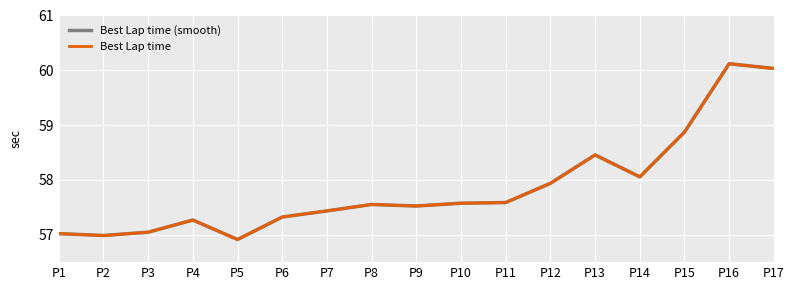

At which category does the chart reach its minimum across all series?

P5